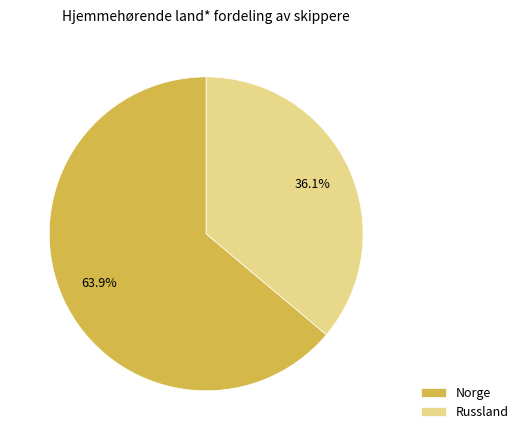

What is the total percentage of Norge and Russland?

100.0%